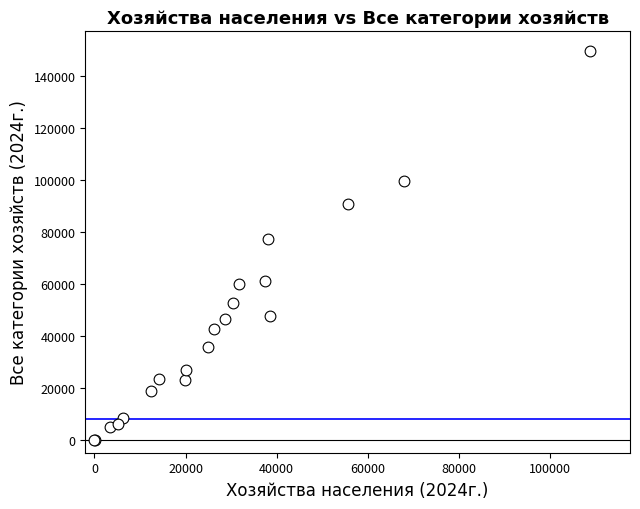

What Y value in the scatter plot is closest to 74914?

77207